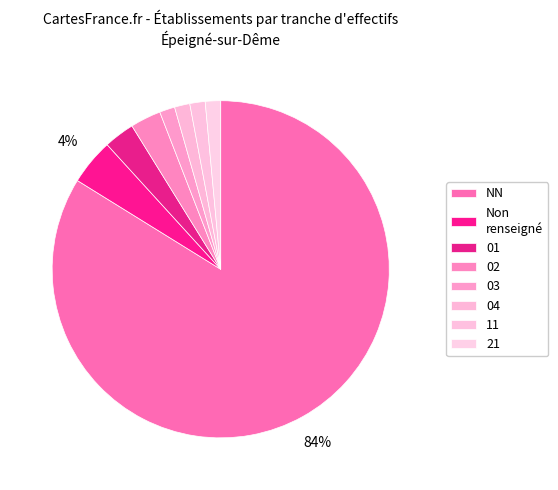

The NN slice represents 78% of the pie. True or false?

False